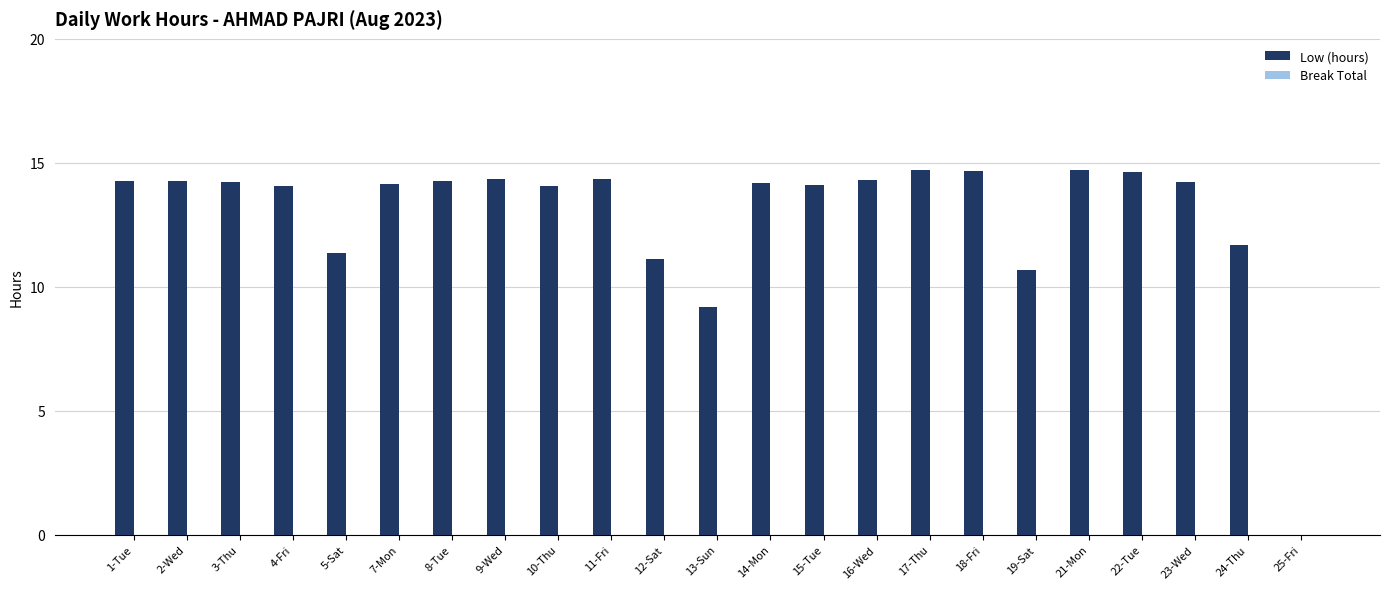

What is the greatest value displayed?

14.7